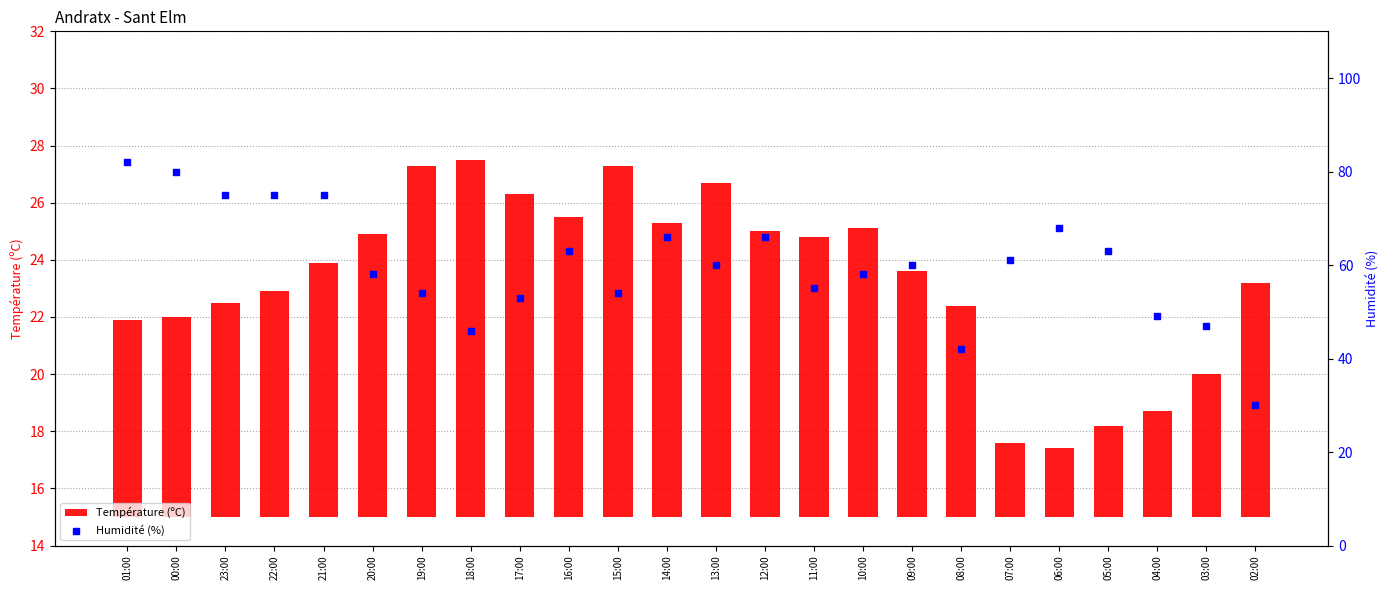

At how many categories does at least one series exceed 21?

24